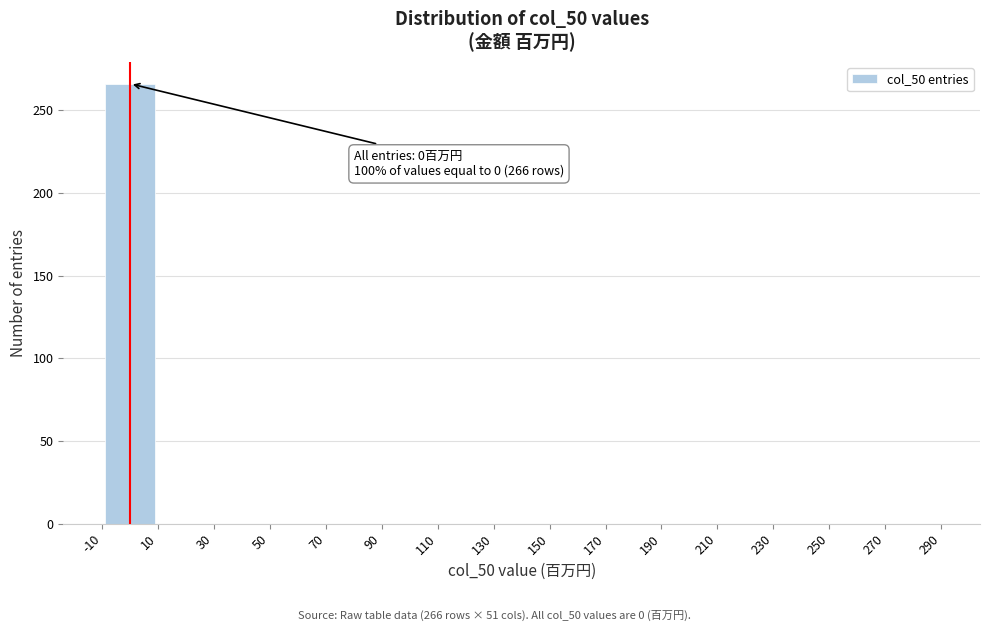

Over which range of the x-axis is the bar tallest?

-10 to 10